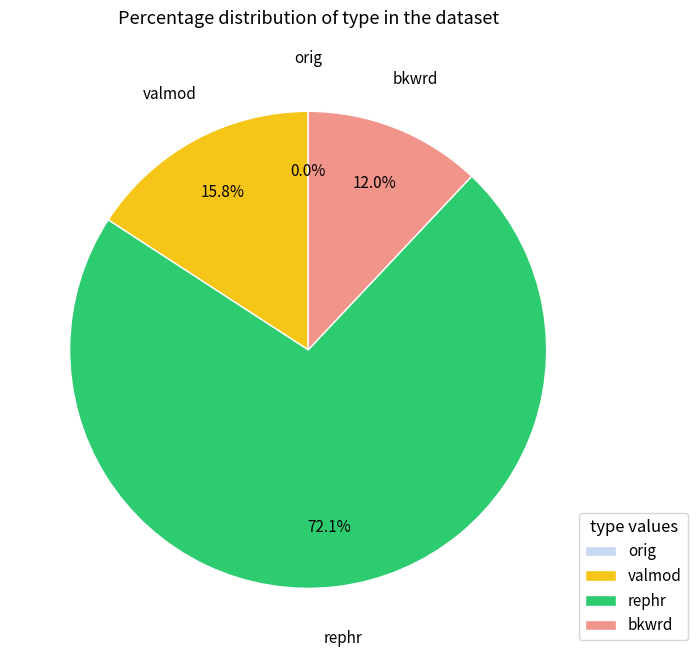

What is the largest slice in the pie chart?

rephr